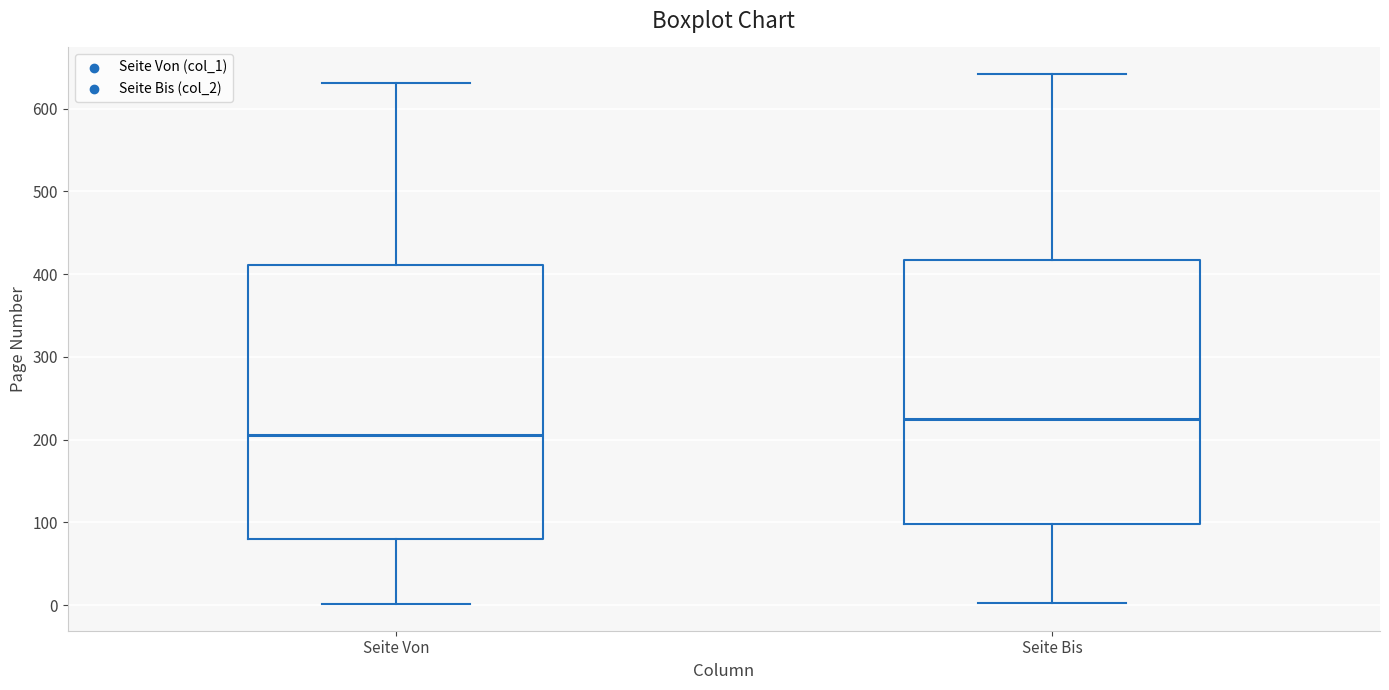

Which box has the lowest median line?

Seite Von